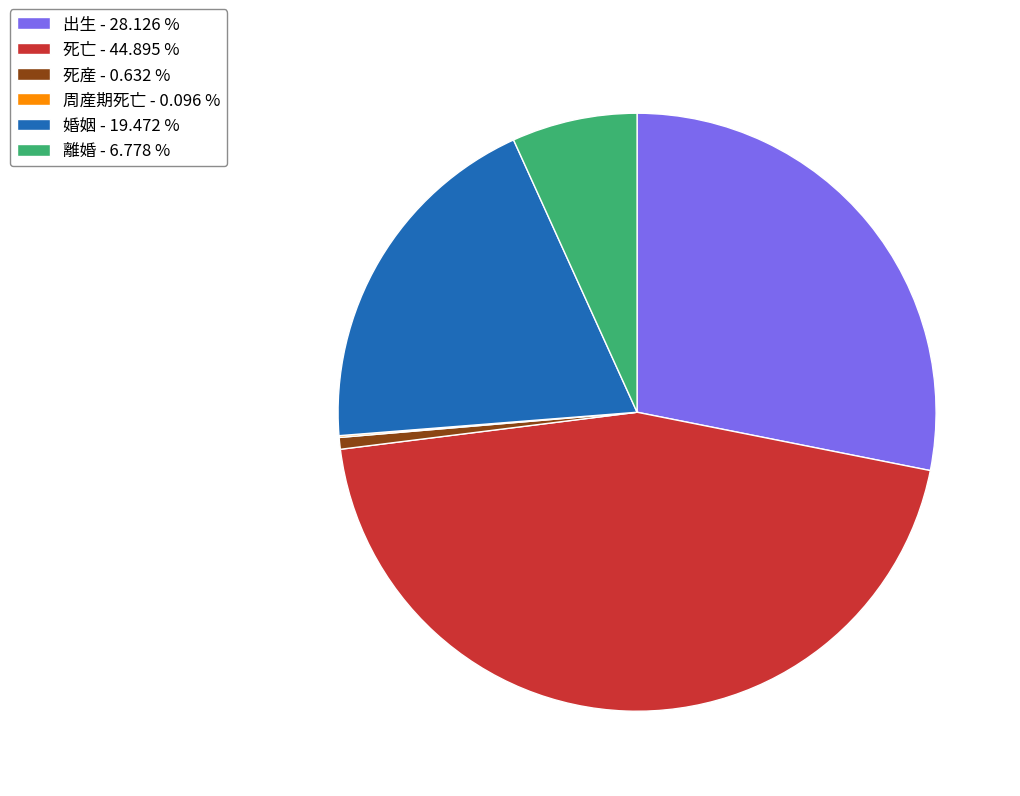

Between 婚姻 and 出生, which is larger?

出生